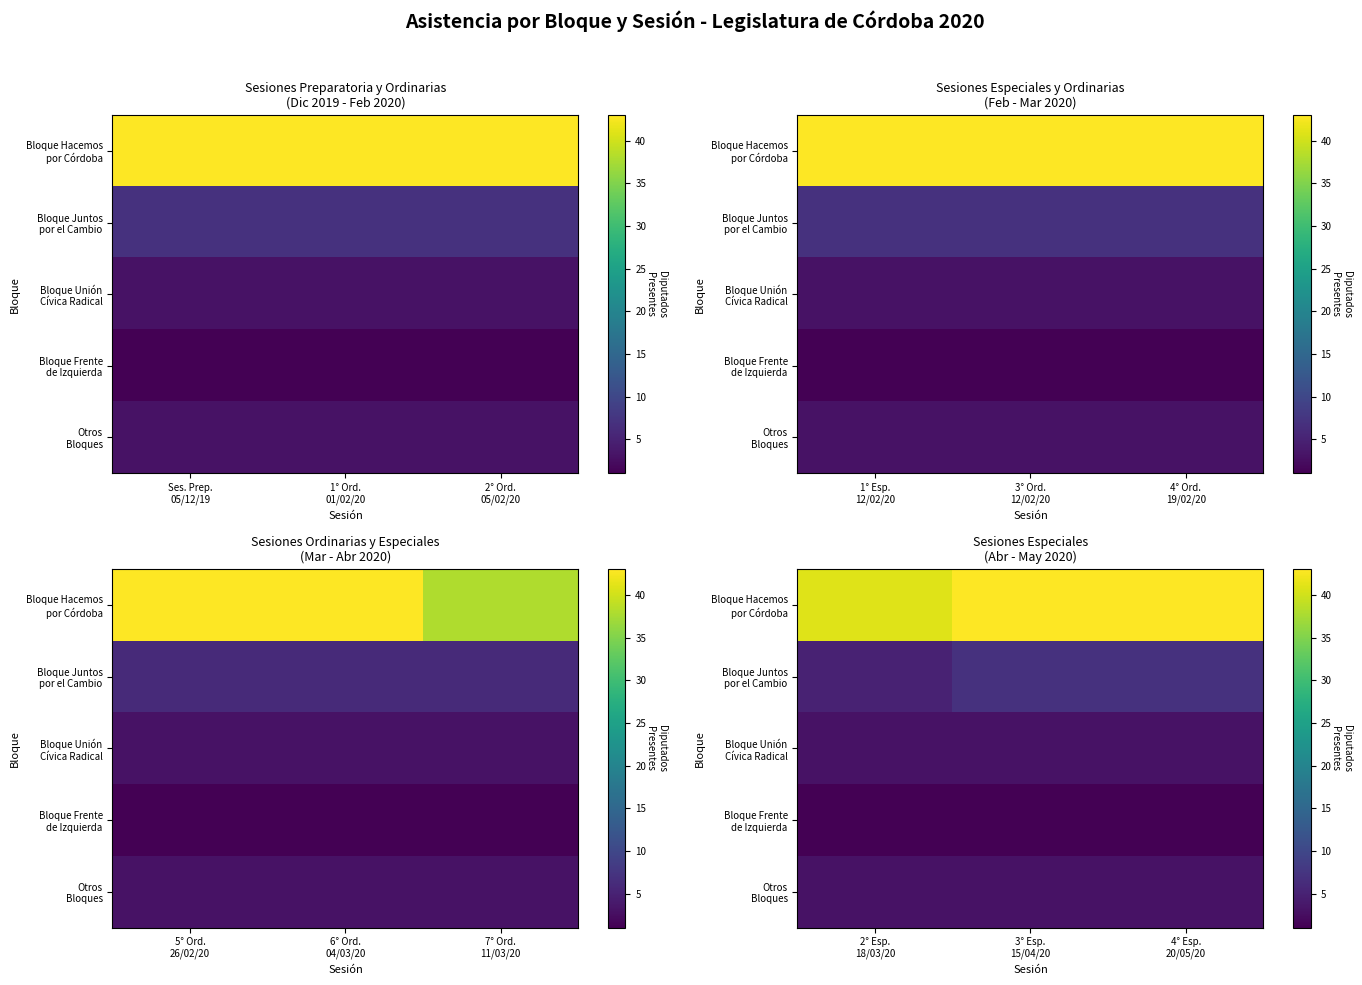

What is the maximum value for Bloque Hacemos por Córdoba?

43